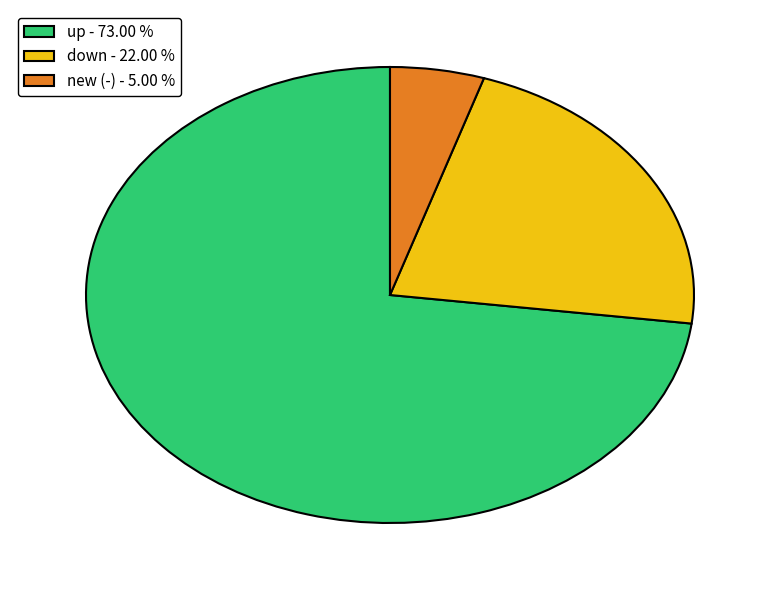

Is the sum of down - 22.00 % and up - 73.00 % greater than half?

Yes